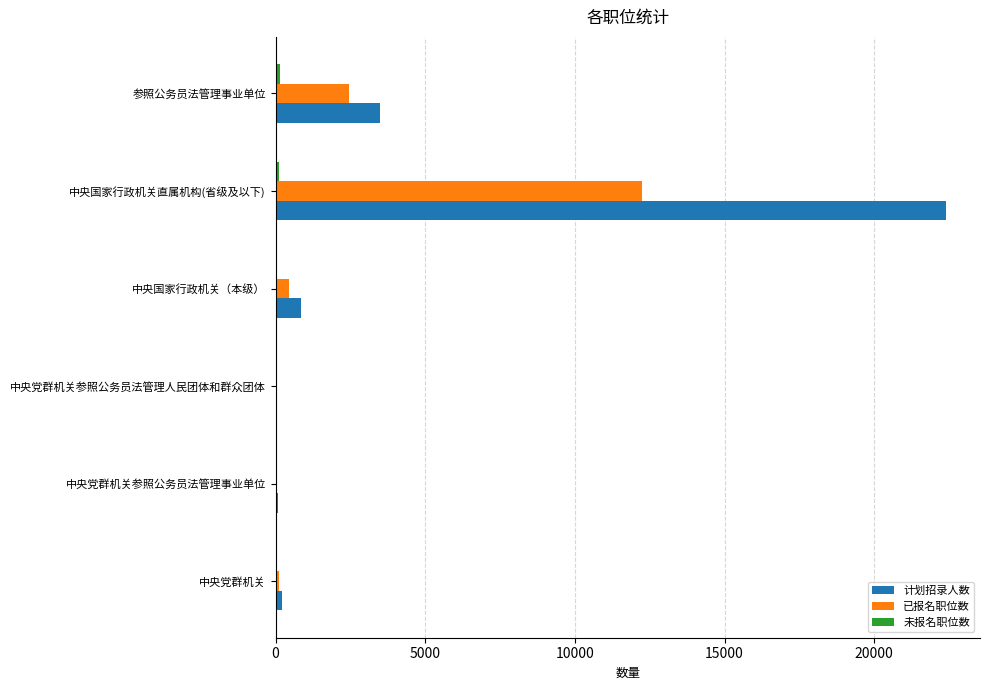

What is the highest value of the 计划招录人数 series?

22416